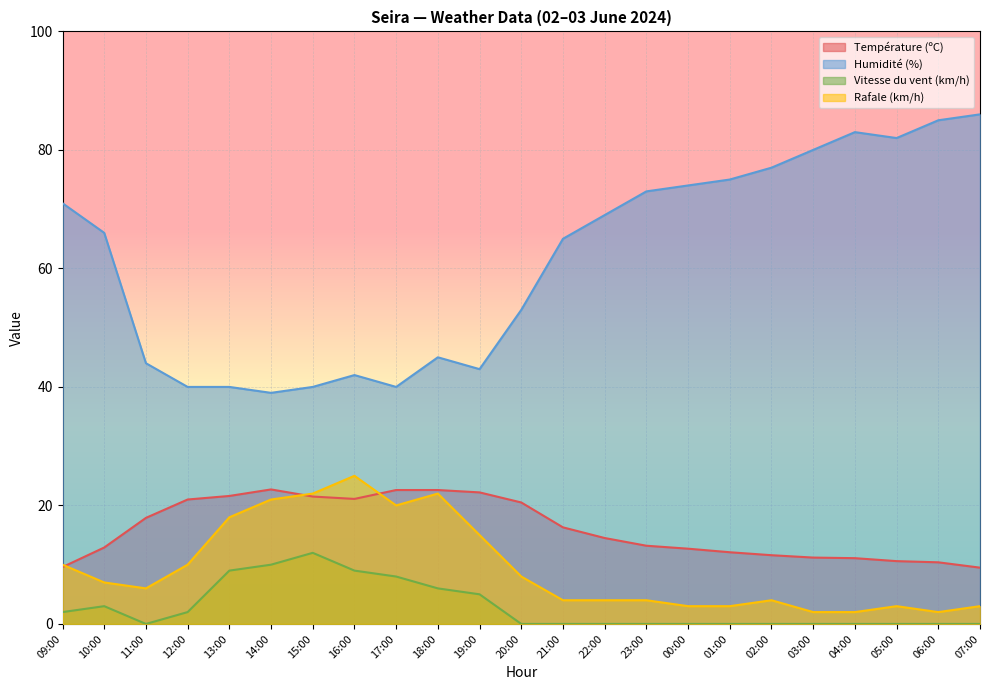

Which label corresponds to the smallest value in the chart?

11:00